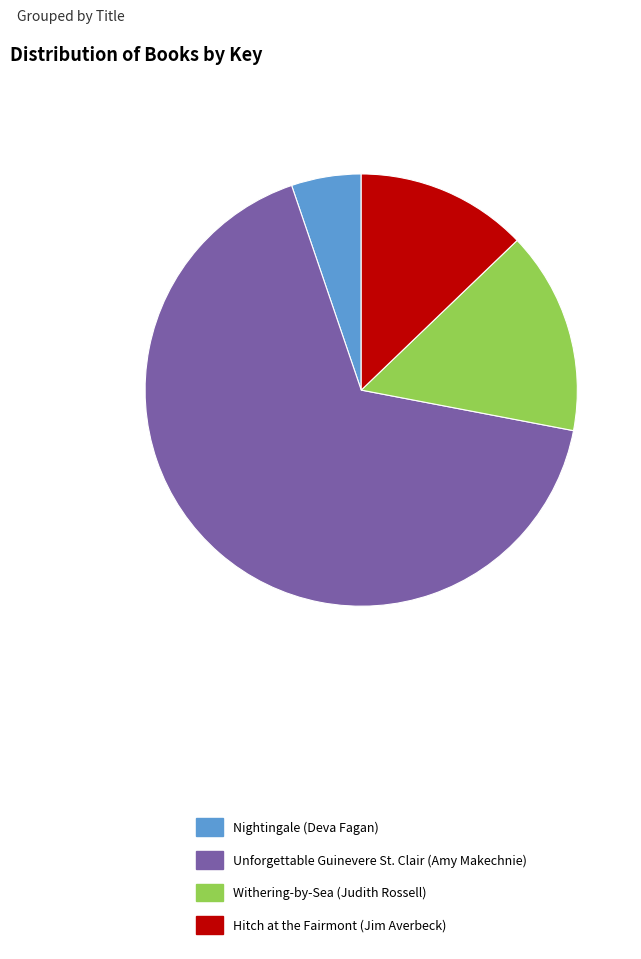

Count the number of slices in the pie.

4